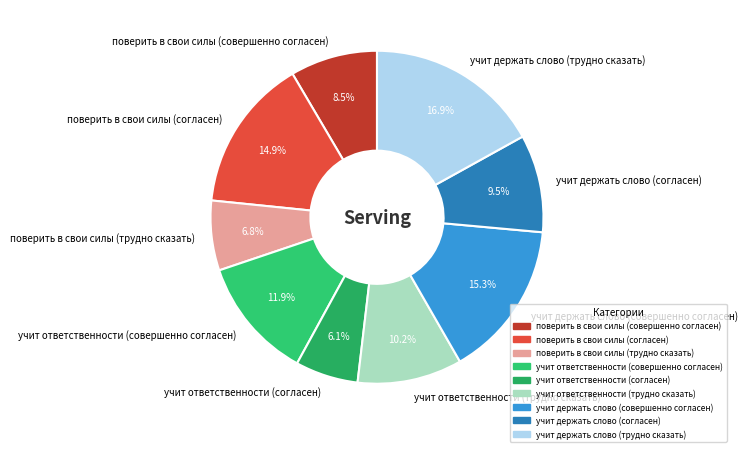

Between поверить в свои силы (согласен) and поверить в свои силы (трудно сказать), which is larger?

поверить в свои силы (согласен)